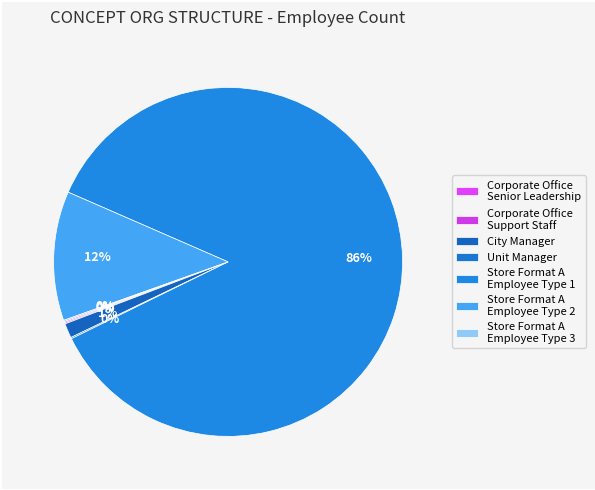

Is there a majority slice in this chart?

Yes